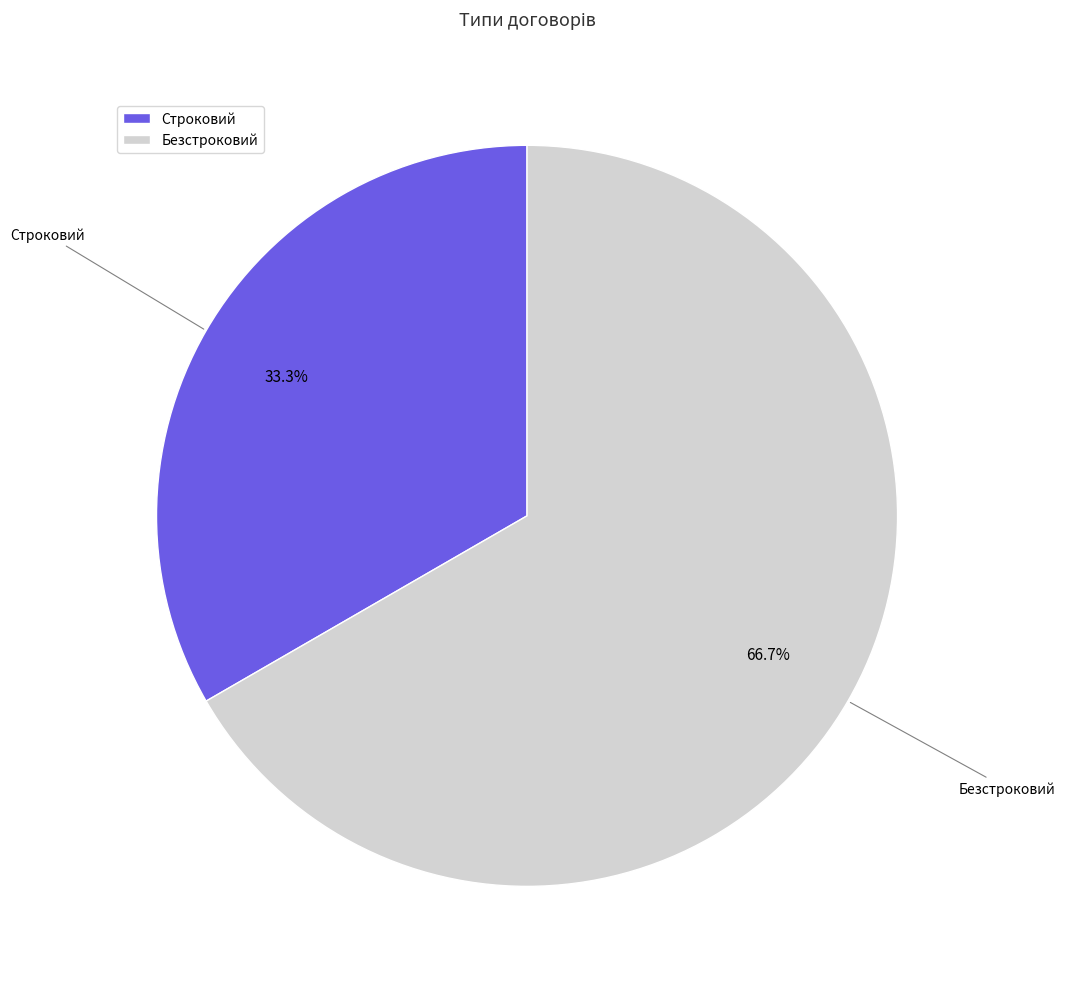

Which has a higher value, Безстроковий or Строковий?

Безстроковий